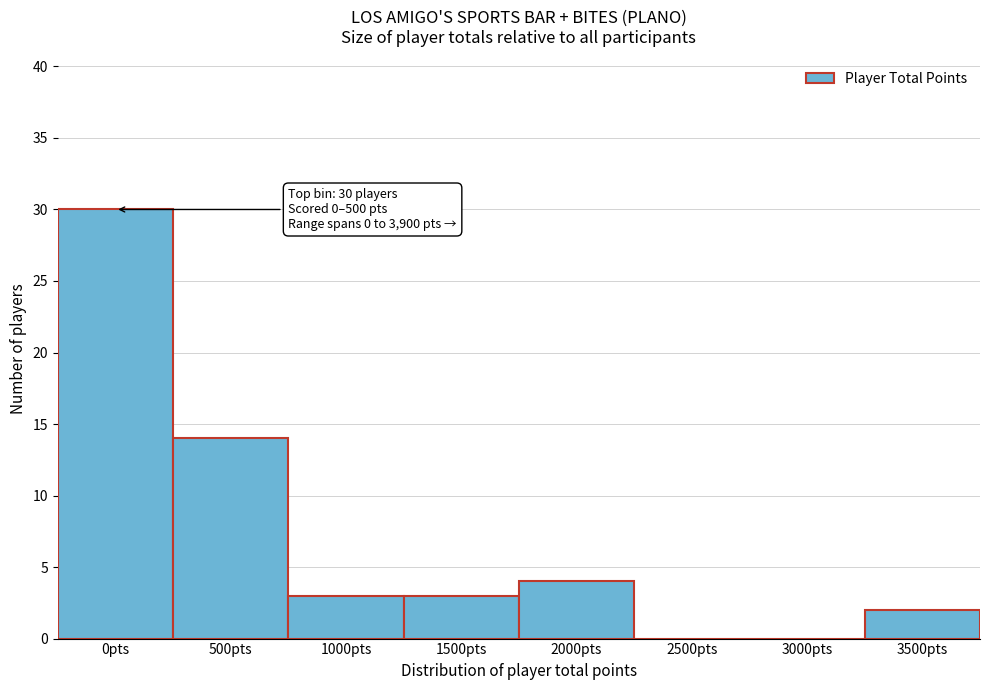

Reading left to right, list all the values displayed in this chart.

0pts=30	500pts=14	1000pts=3	1500pts=3	2000pts=4	2500pts=0	3000pts=0	3500pts=2